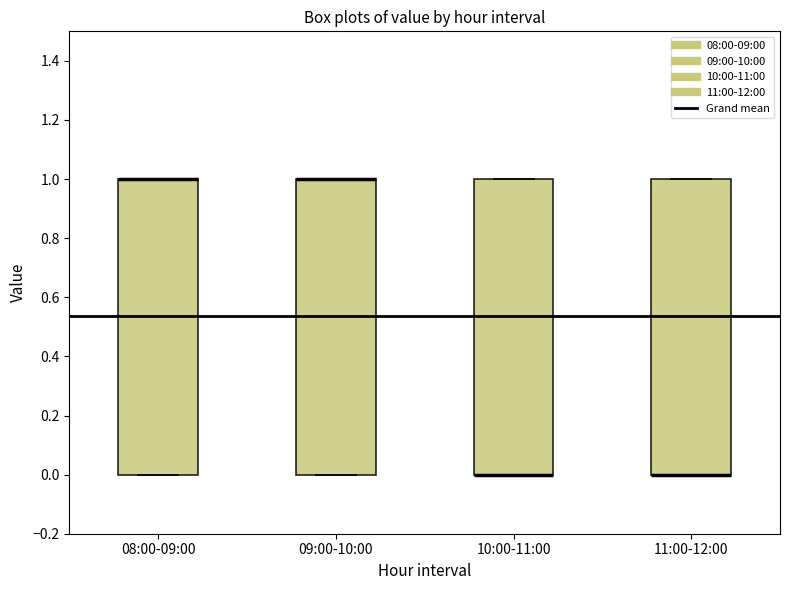

Where is the lower edge of the box for 09:00-10:00 on the y-axis? The values are not printed on the chart, so give them approximately, as read against the axis.

0